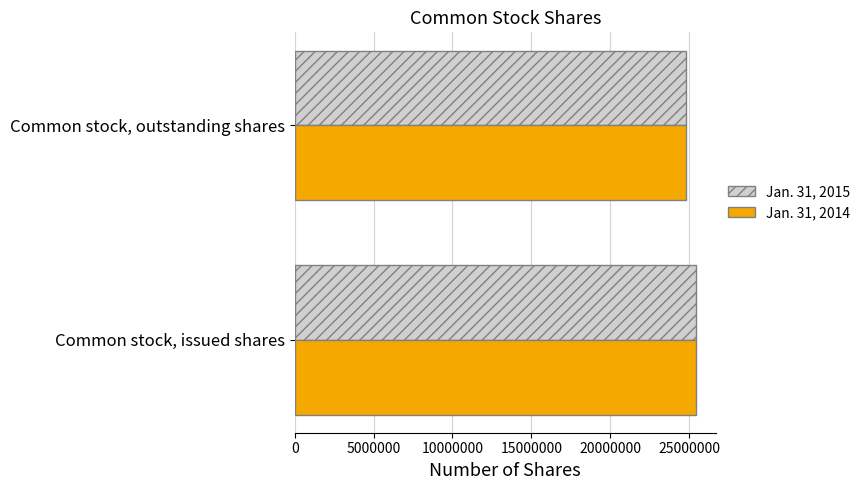

The value of Jan. 31, 2014 at Common stock, issued shares is 13765464. True or false?

False